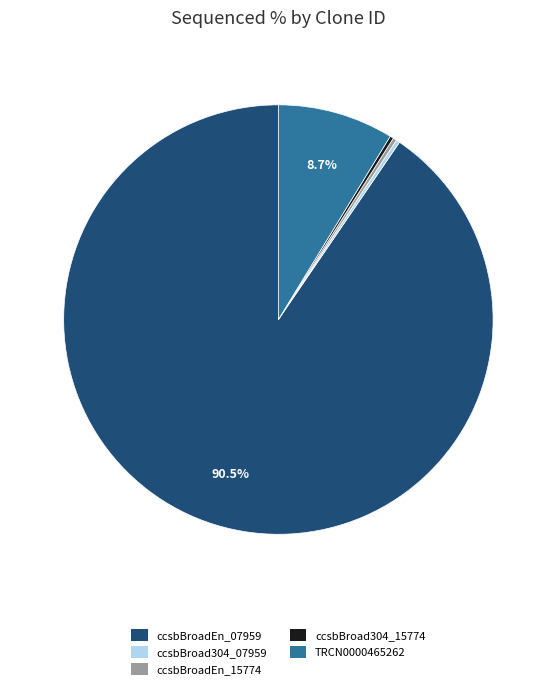

What portion of the pie excludes TRCN0000465262?

91.2%